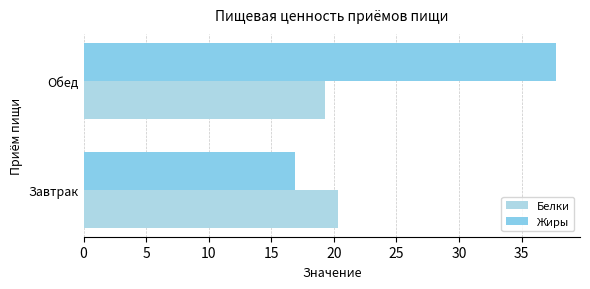

Count the number of categories in the chart.

2